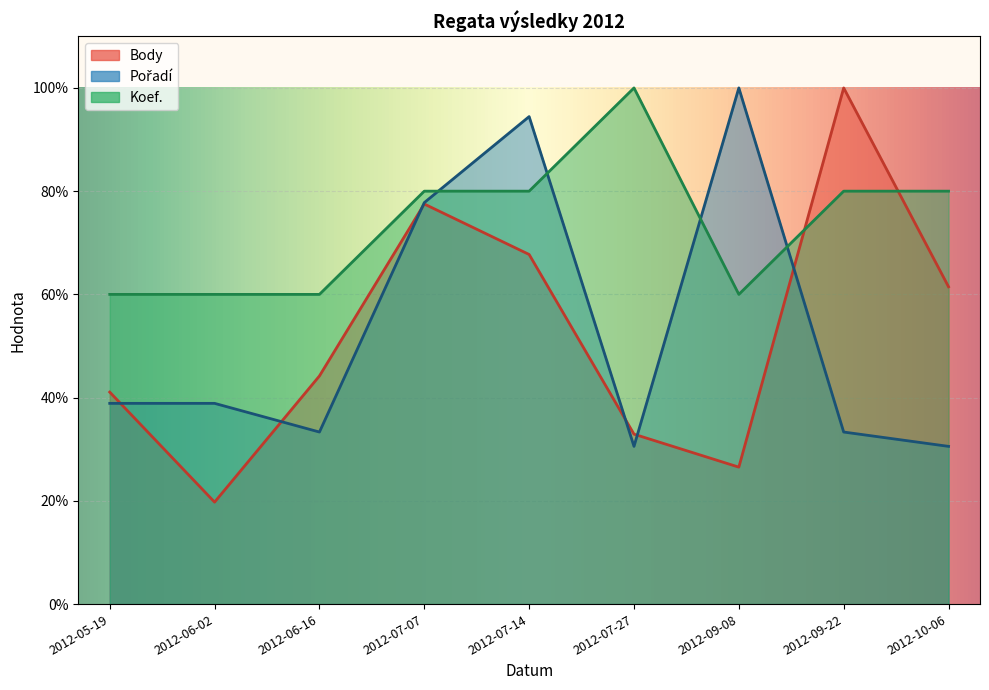

Is it true that Koef. equals 60.0 at 2012-06-02?

True